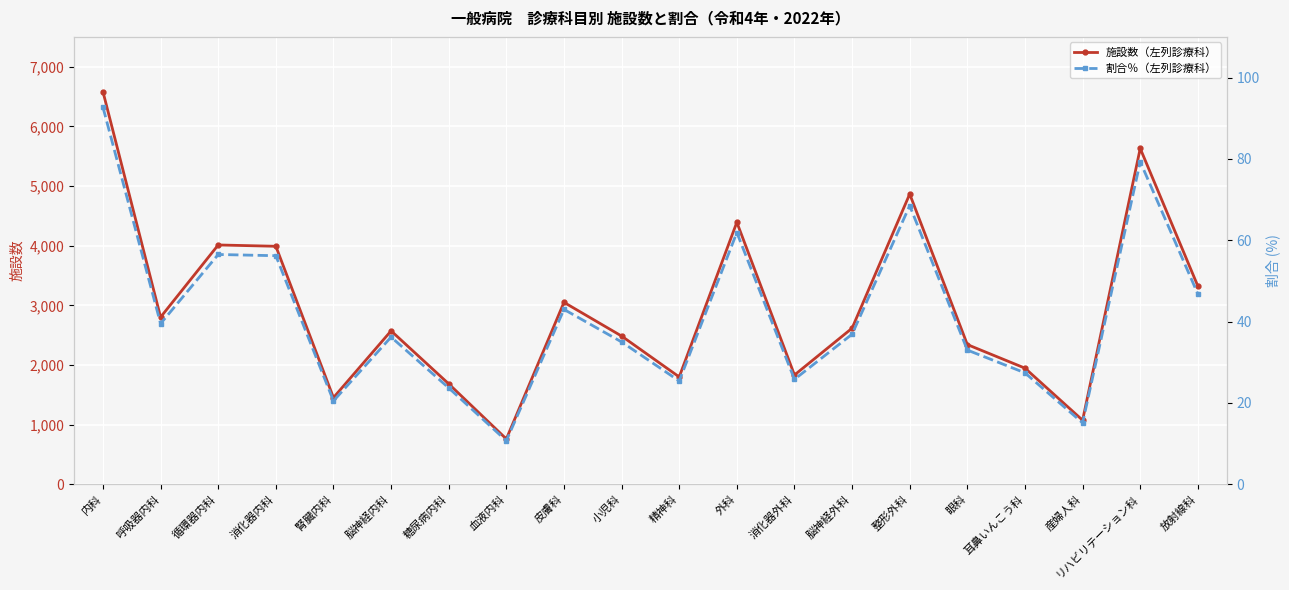

True or false: 割合％（左列診療科） has a value of 109.3 at 整形外科.

False